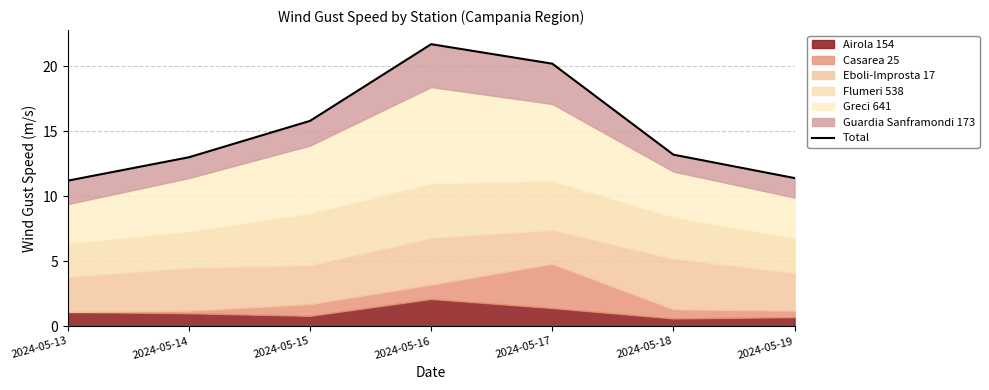

The chart shows a value of 13.0 at 2024-05-14. True or false?

True